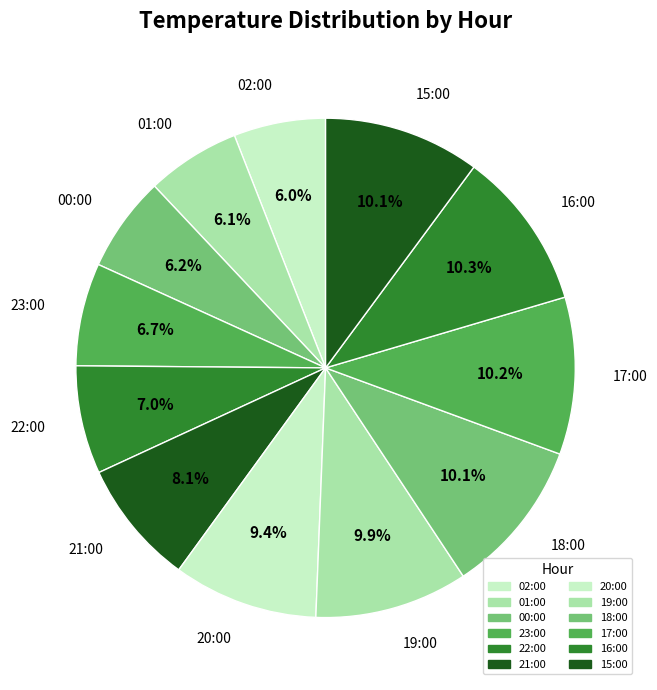

Do 01:00 and 23:00 together represent more than half of the pie?

No